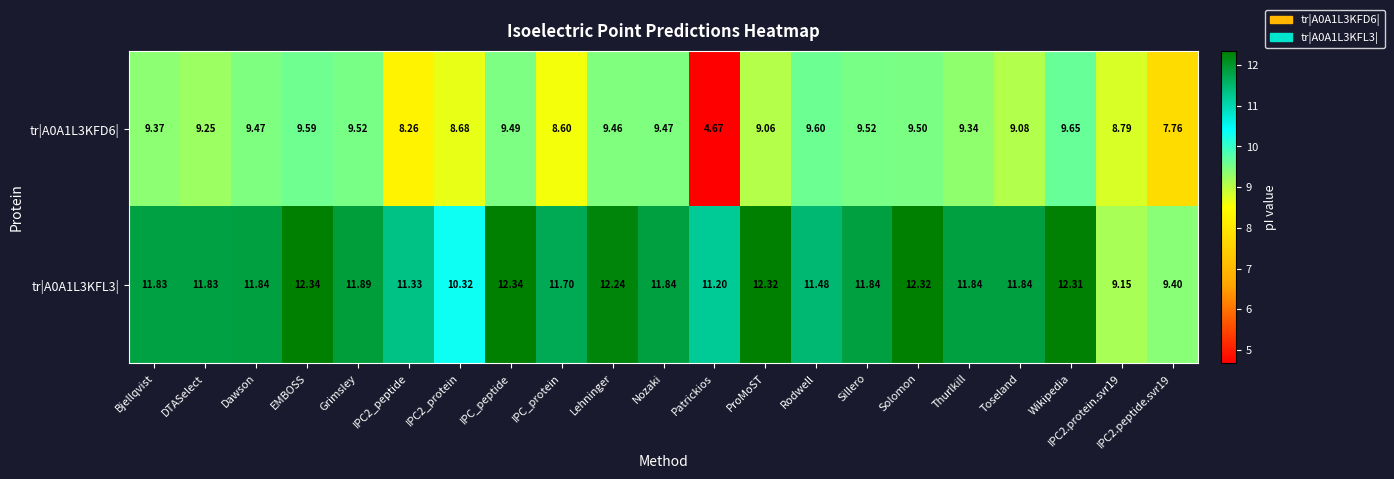

Where does the tr|A0A1L3KFD6| series first go above 9?

Bjellqvist